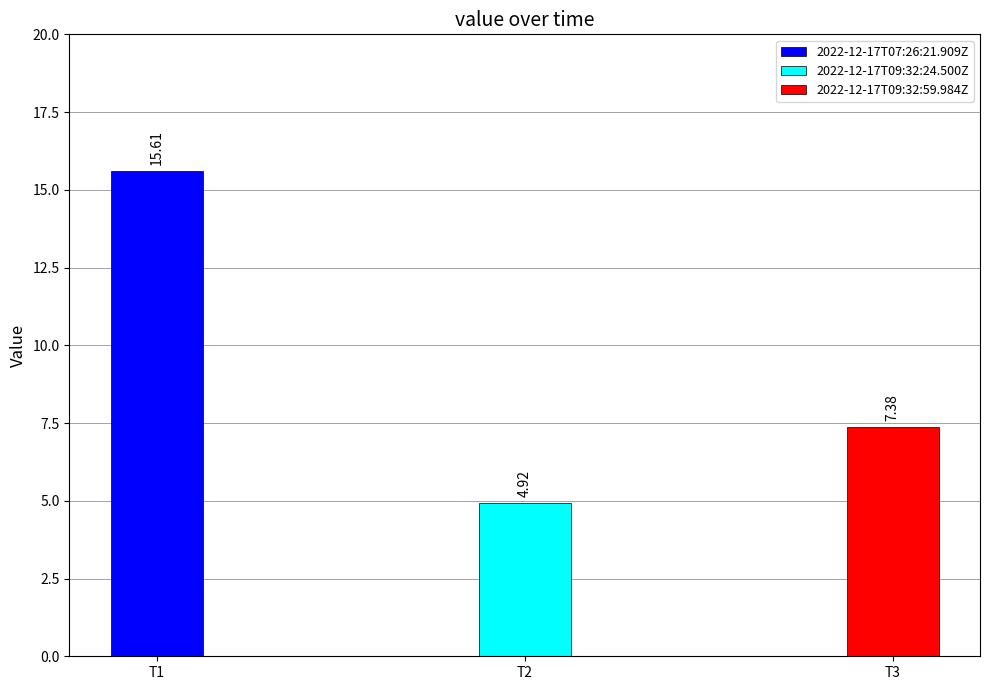

Reading right to left, list all the values displayed in this chart.

7.4	4.9	15.6